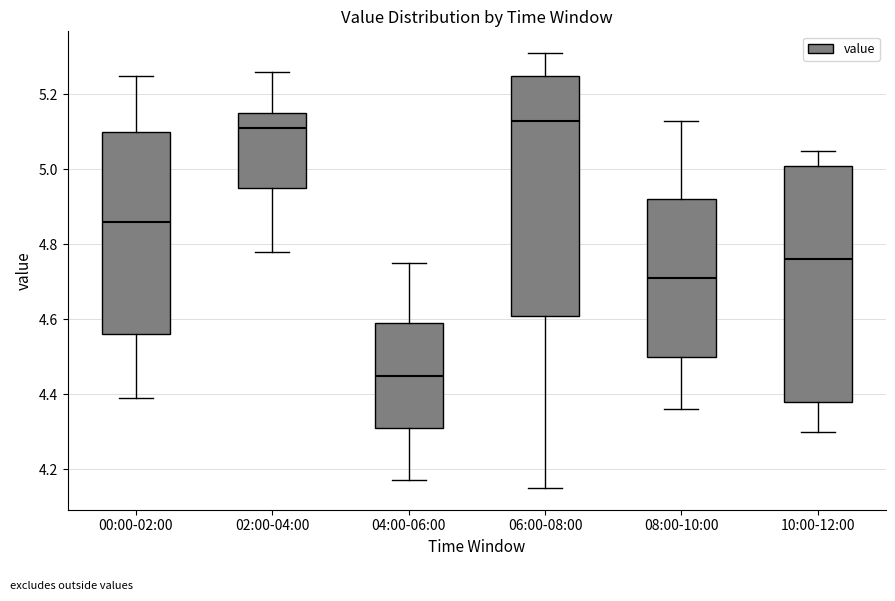

Where does the lower whisker of the box for 06:00-08:00 end on the y-axis? The values are not printed on the chart, so give them approximately, as read against the axis.

4.16